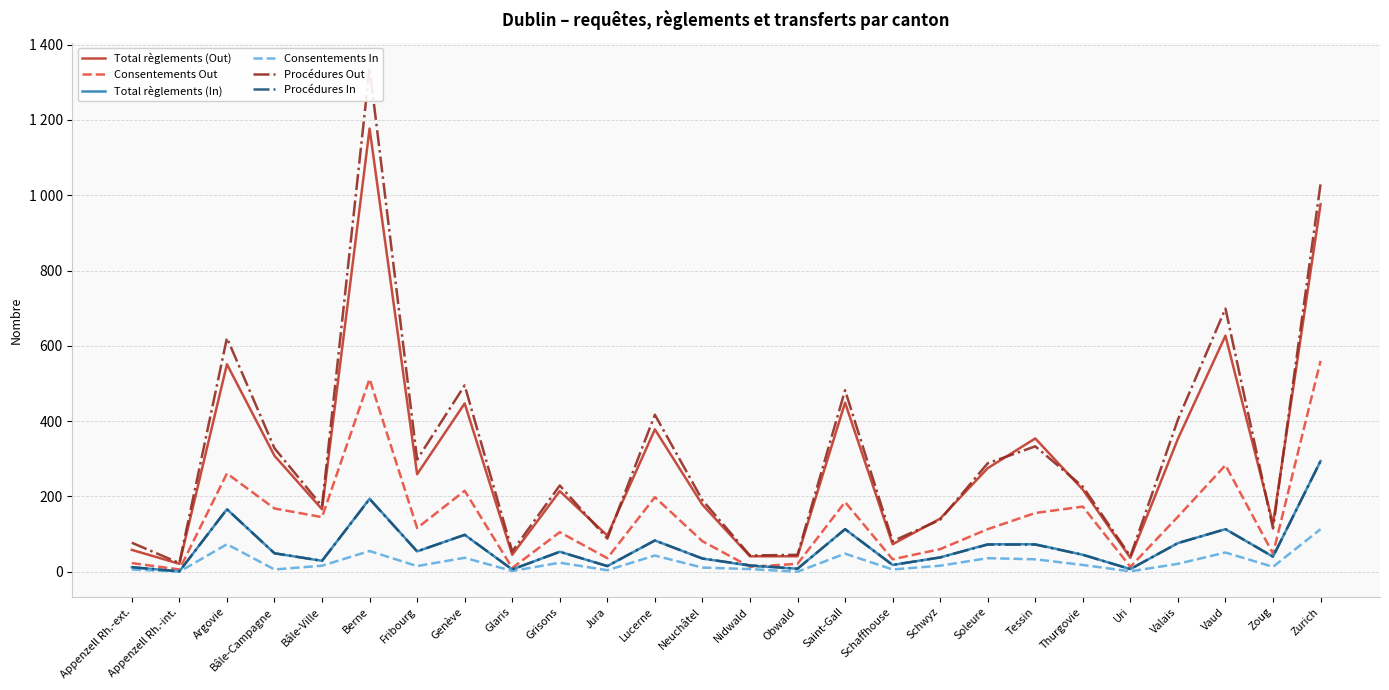

Does the chart have visible grid lines?

Yes